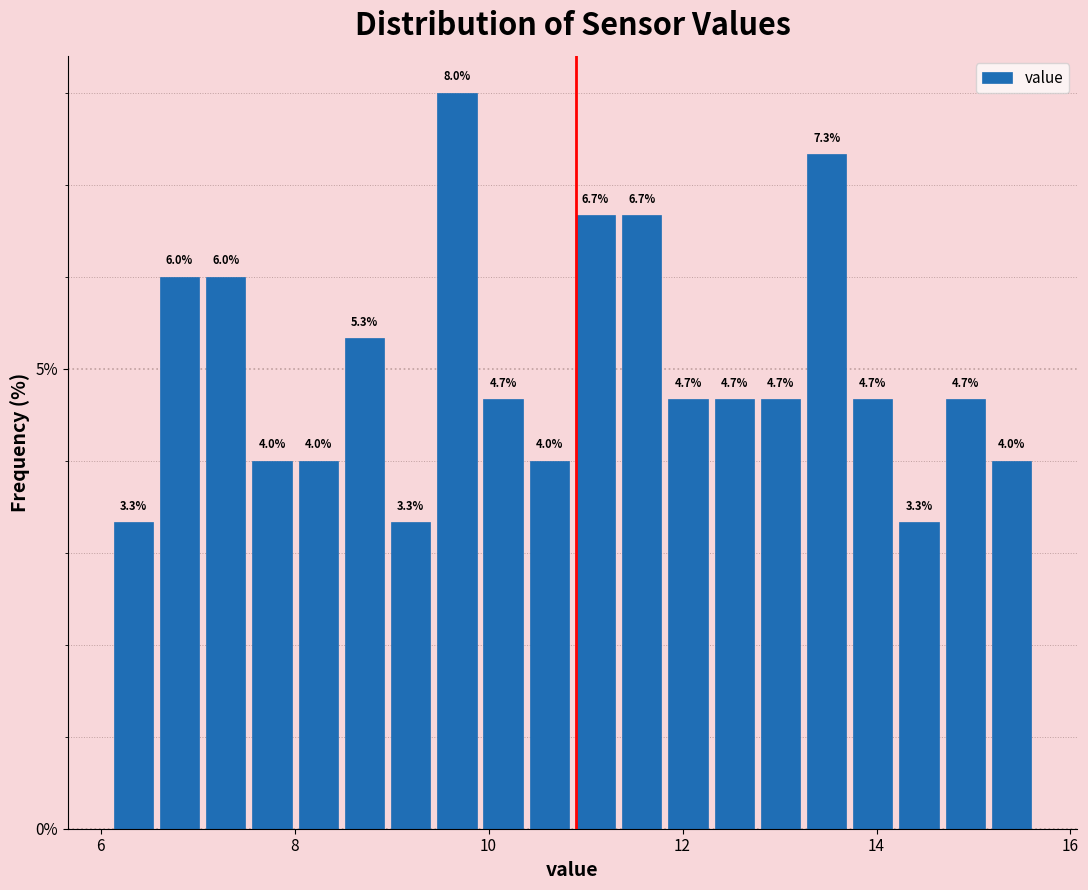

Around what value on the x-axis is the tallest bar? Give the approximate position of its centre, as read against the axis.

9.6